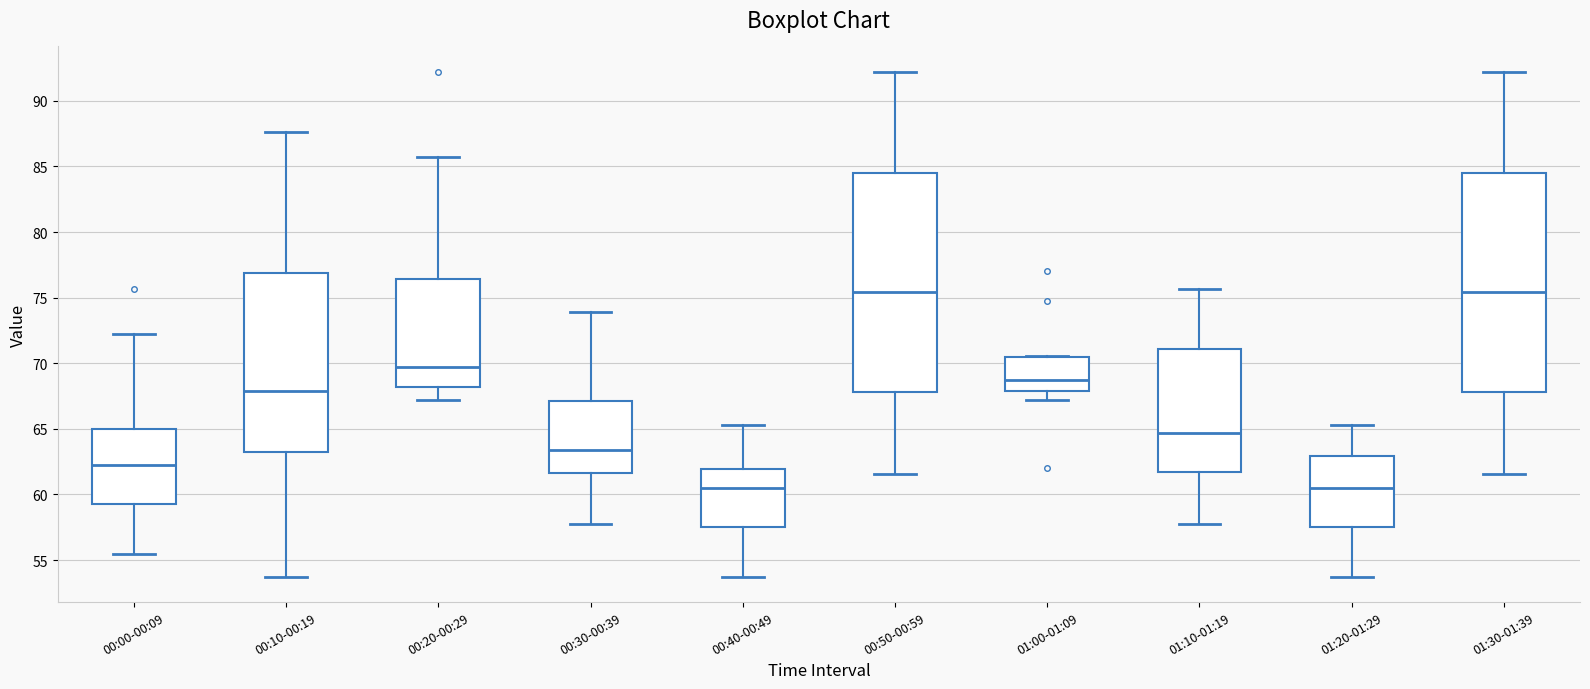

Where is the upper edge of the box for 00:20-00:29 on the y-axis? The values are not printed on the chart, so give them approximately, as read against the axis.

76.5